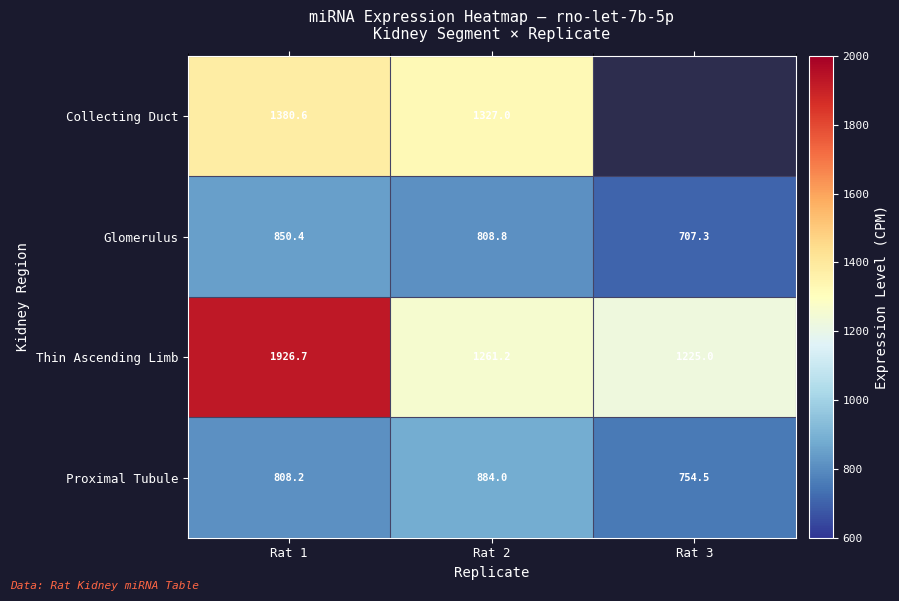

At Rat 1, list the series in order from smallest to largest.

Proximal Tubule, Glomerulus, Collecting Duct, Thin Ascending Limb